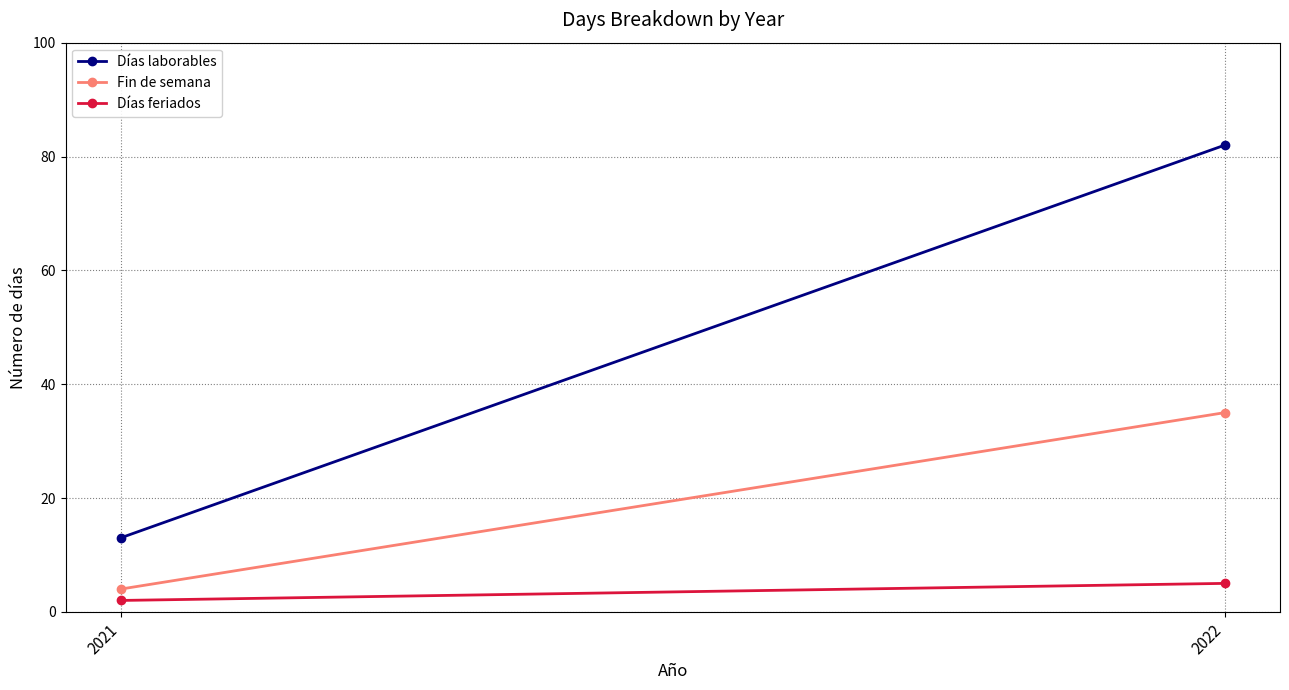

Which series has the largest range (max minus min)?

Días laborables